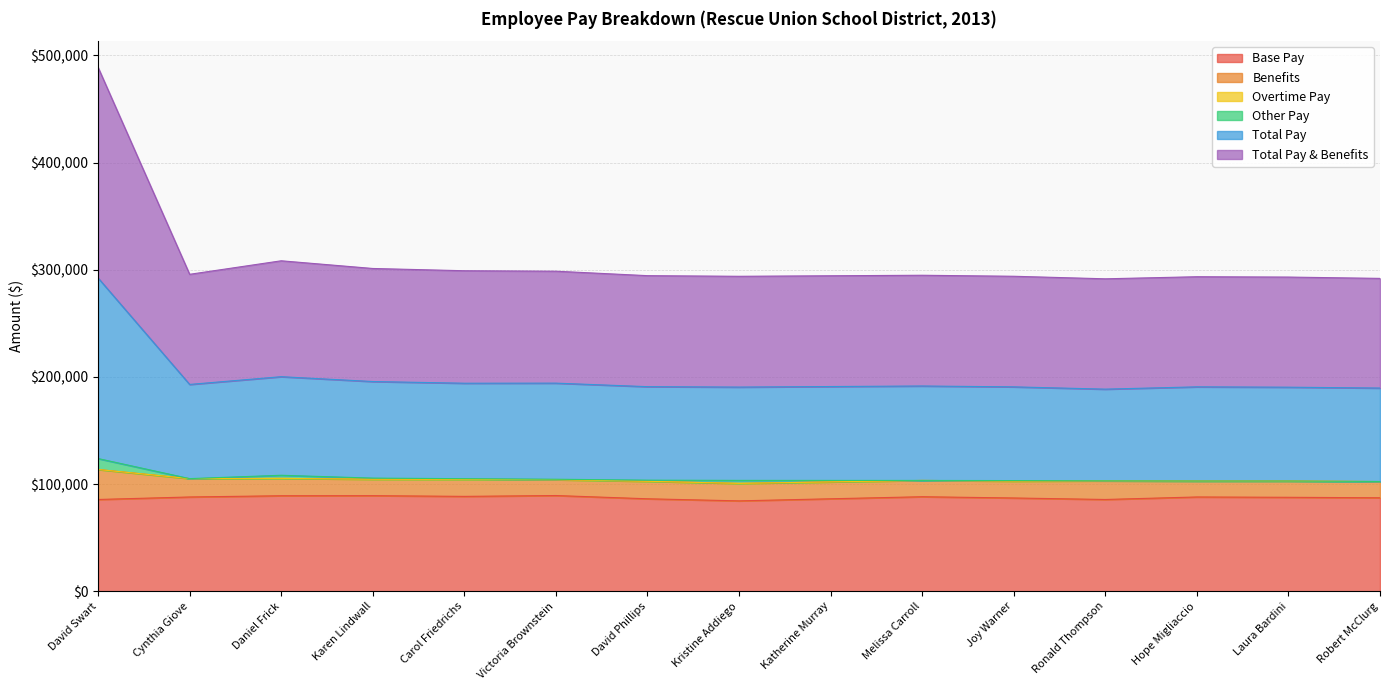

What is the highest value of the Base Pay series?

89267.7